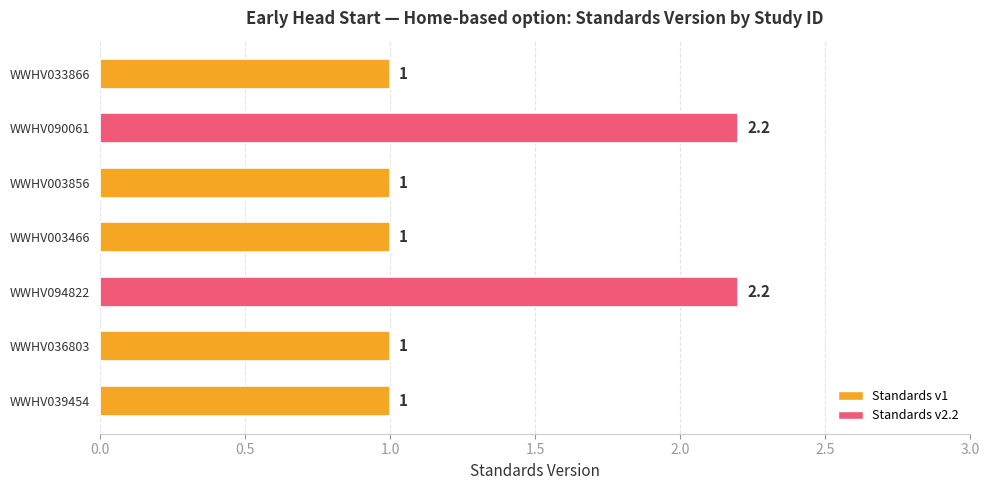

Reading bottom to top, extract all data points from this chart.

WWHV039454=1.0	WWHV036803=1.0	WWHV094822=2.2	WWHV003466=1.0	WWHV003856=1.0	WWHV090061=2.2	WWHV033866=1.0